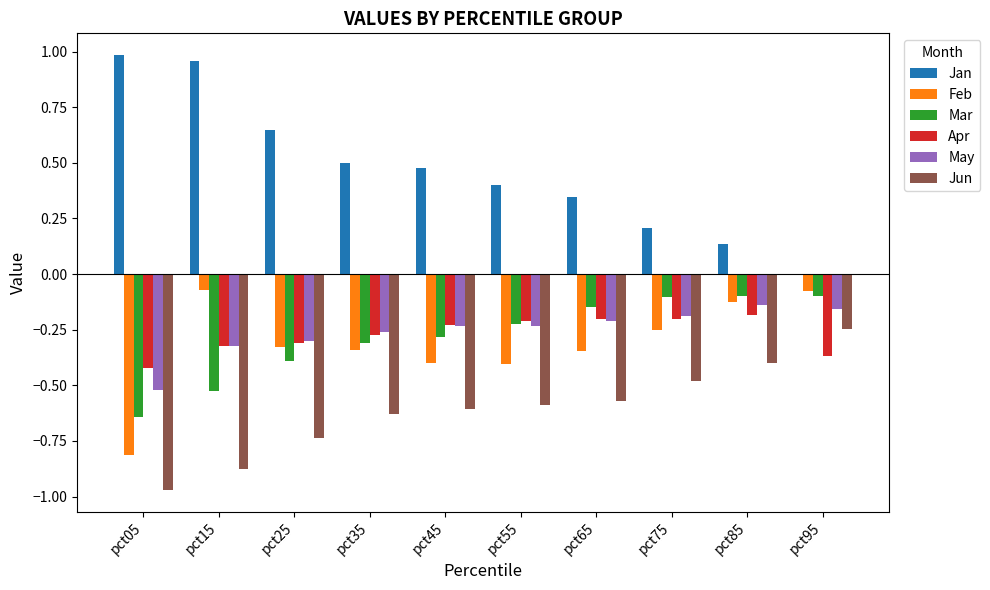

How many distinct data groups are displayed?

6